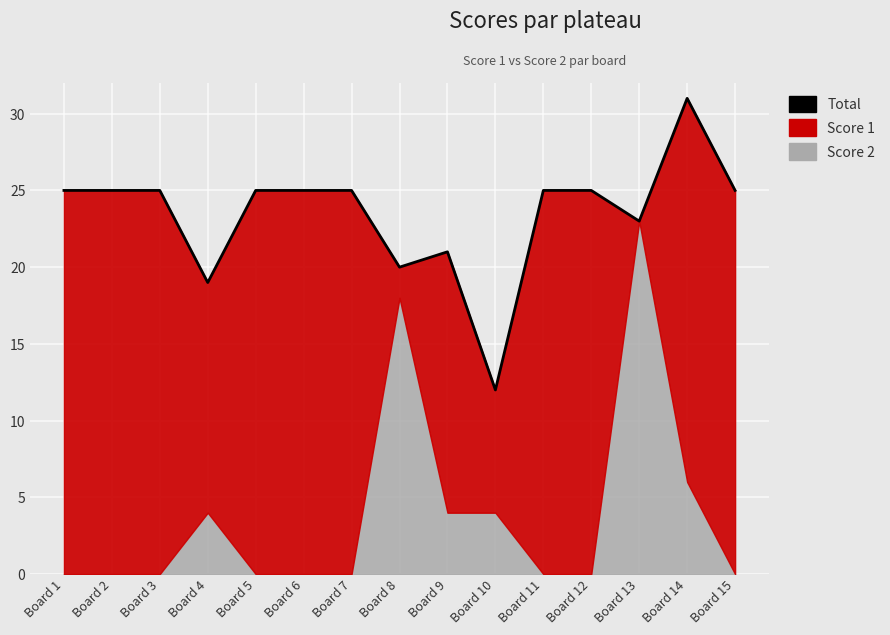

Approximately how many times larger is the value at Board 9 compared to Board 5?

0.8